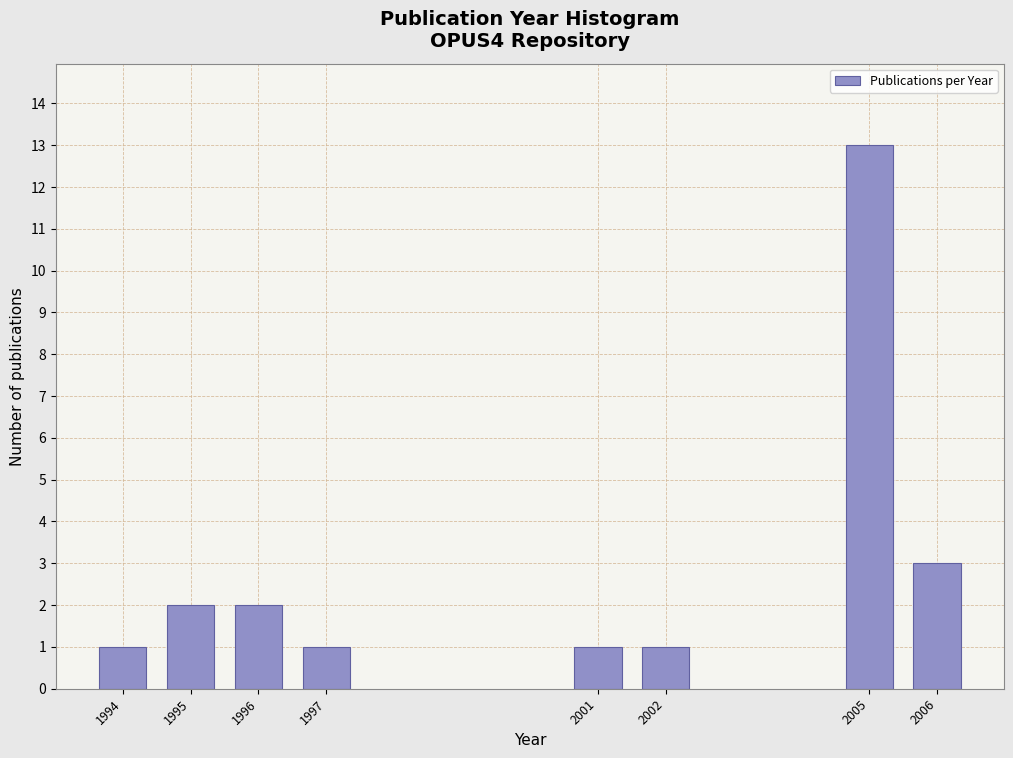

Reading right to left, list all the values displayed in this chart.

2006=3	2005=13	2002=1	2001=1	1997=1	1996=2	1995=2	1994=1